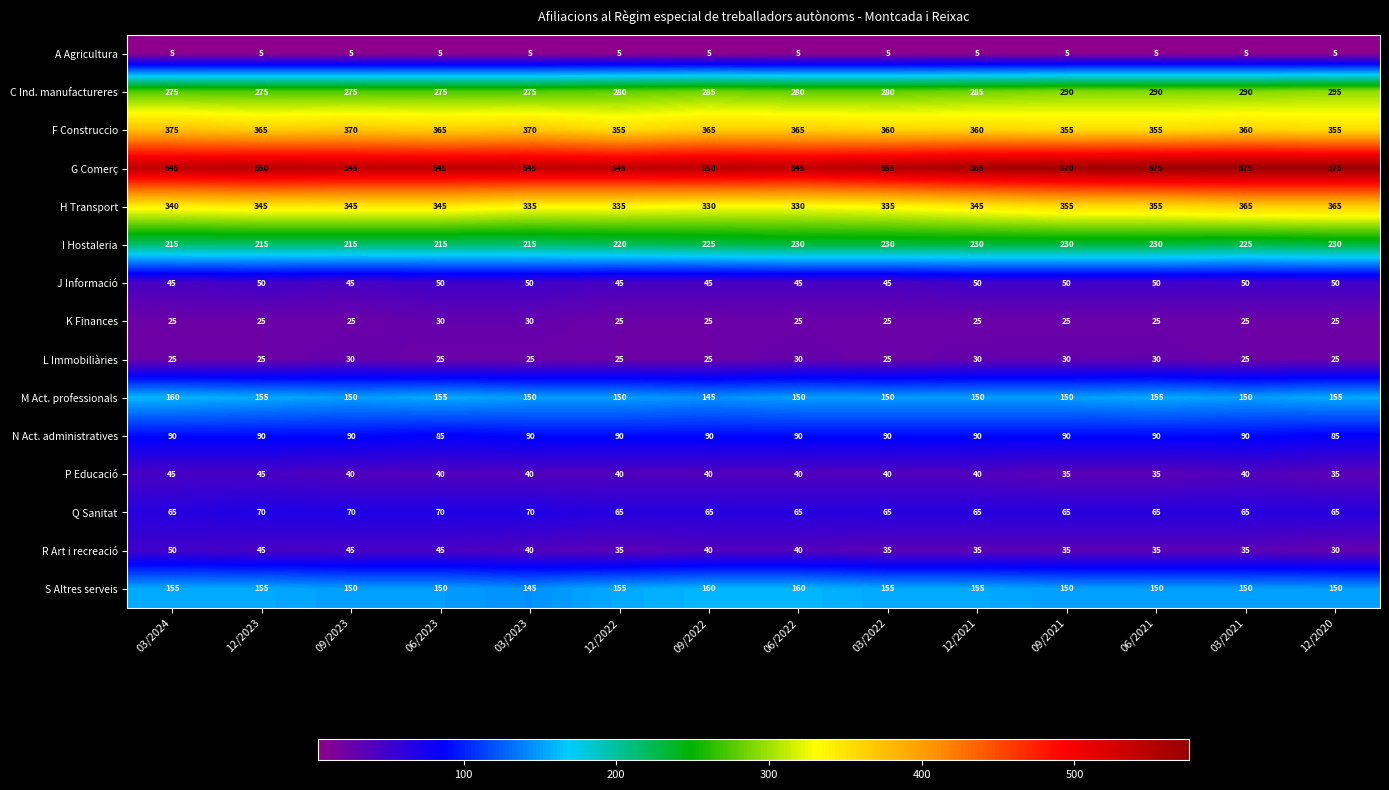

How many M Act. professionals values are between 150 and 155?

12